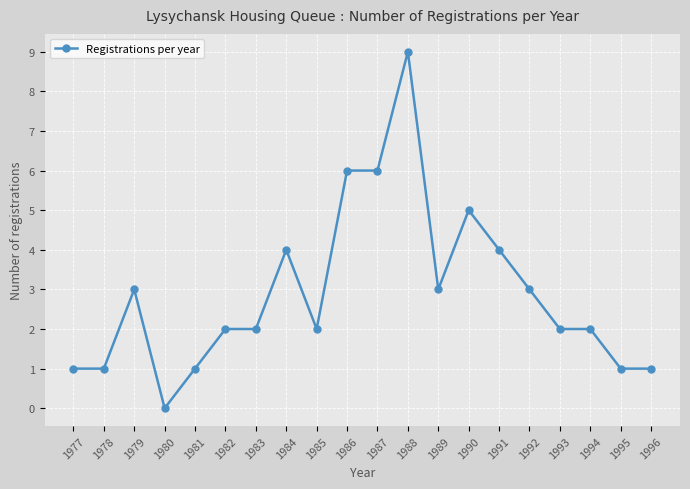

Reading left to right, extract all data points from this chart.

1	1	3	0	1	2	2	4	2	6	6	9	3	5	4	3	2	2	1	1